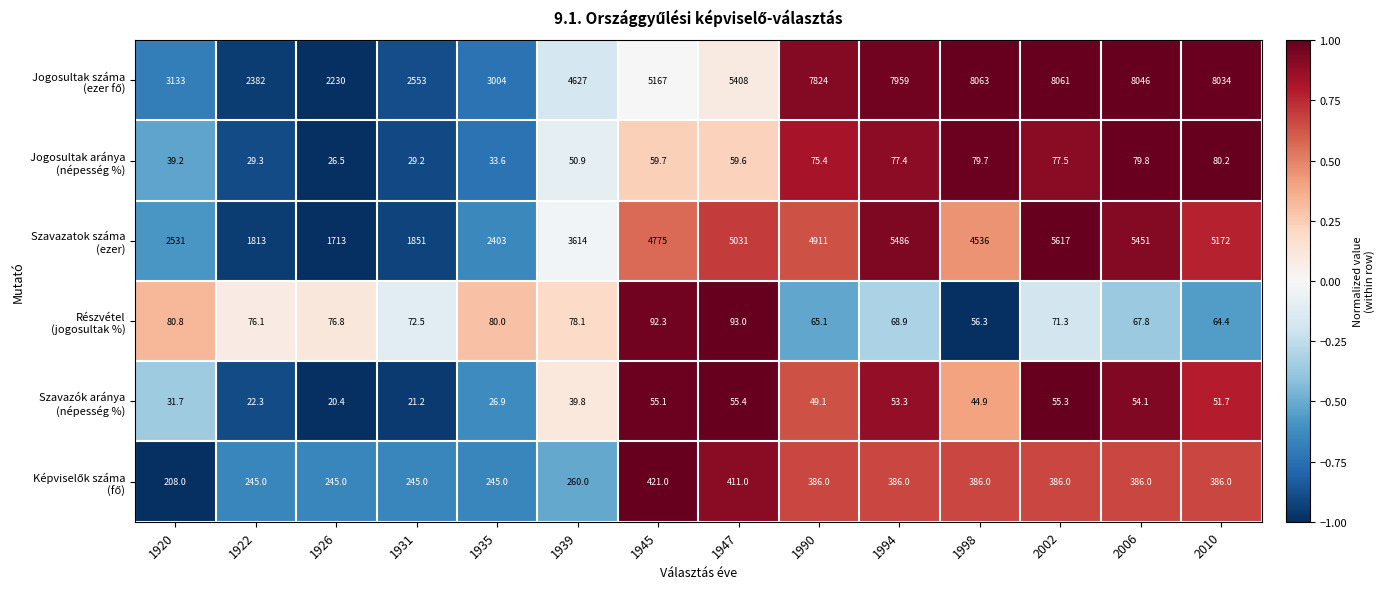

What is the total value across all series at 1920?

6023.7